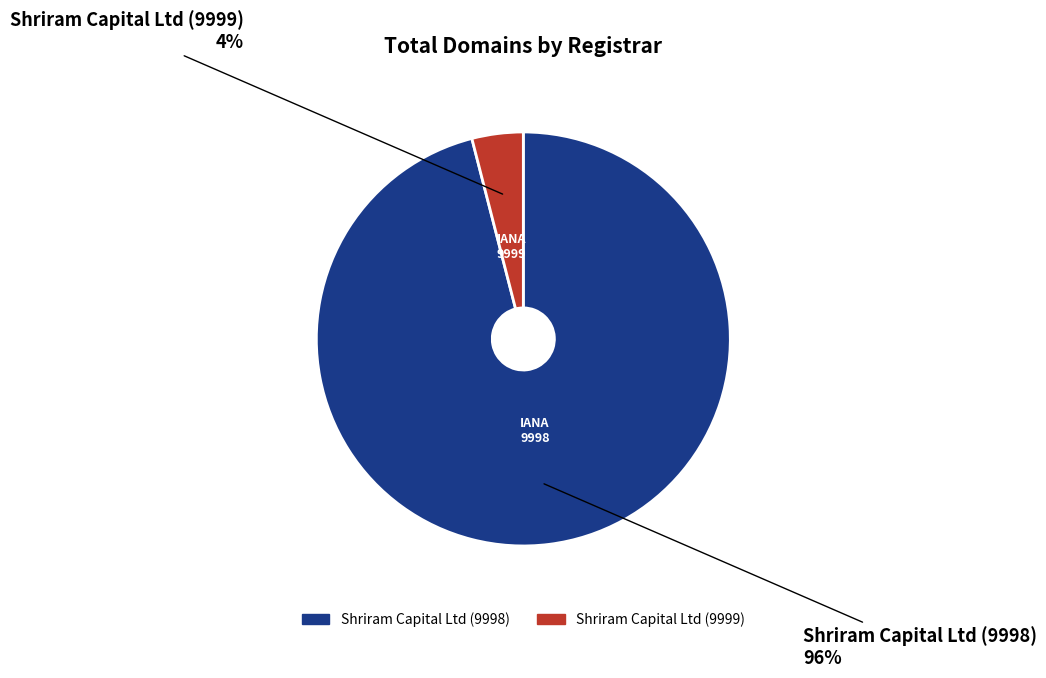

Which category has the biggest portion of the pie?

Shriram Capital Ltd (9998)